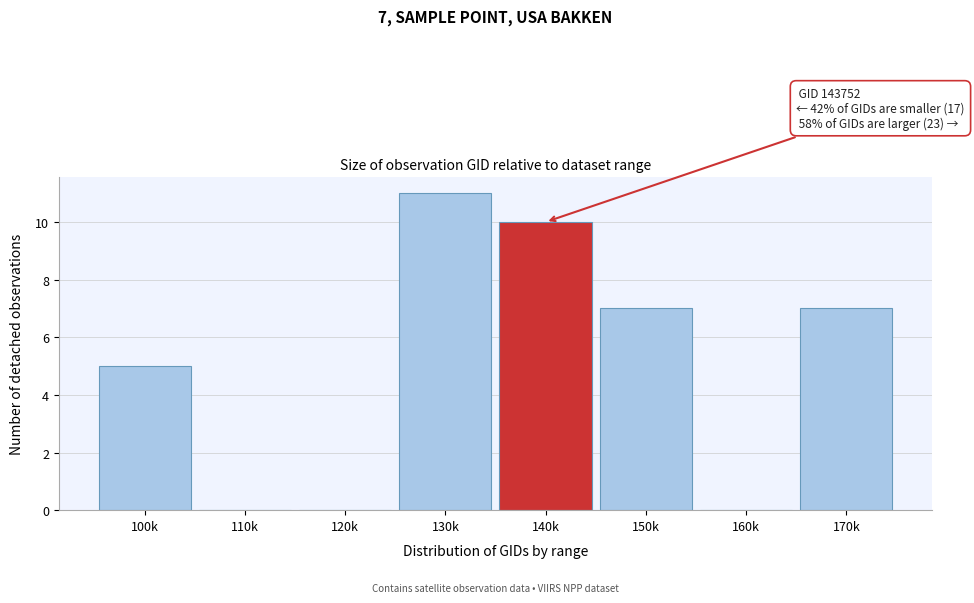

Reading right to left, list all the values displayed in this chart.

170k=7	160k=0	150k=7	140k=10	130k=11	120k=0	110k=0	100k=5